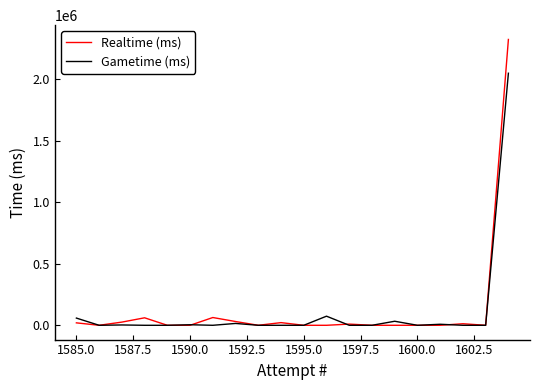

What is the maximum value shown in the chart?

2324911.9